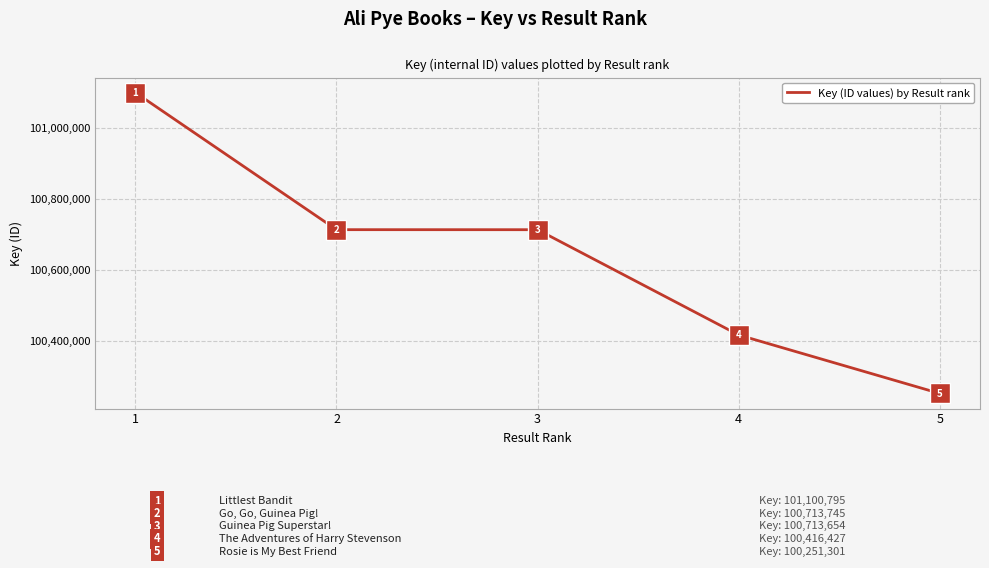

True or false: the data shows 31941589 at 3.

False